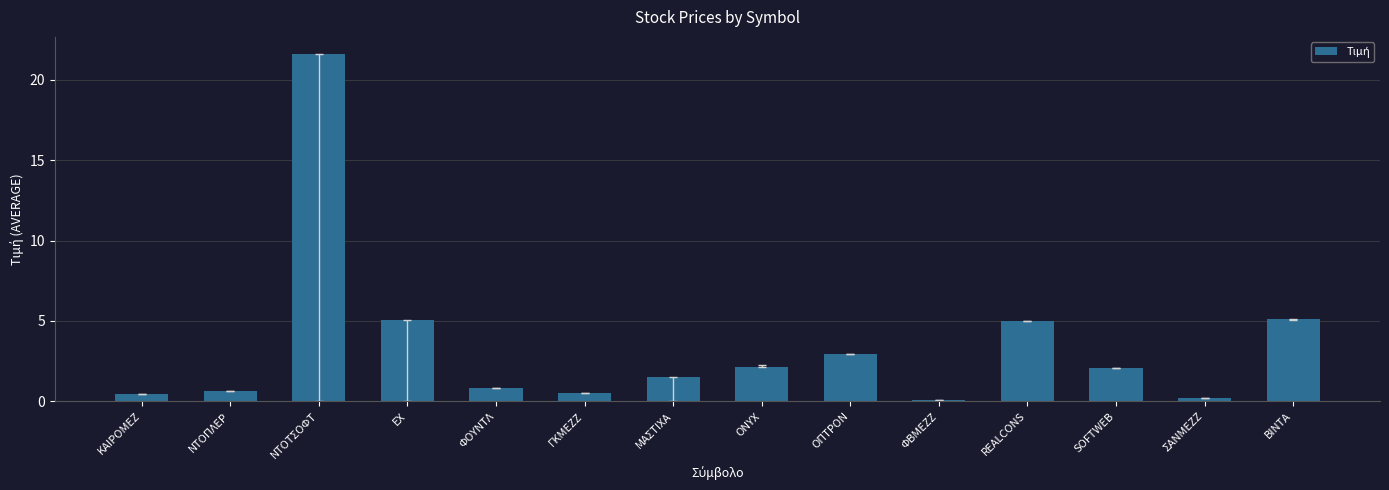

The chart shows a value of 0.5 at ΓΚΜΕΖΖ. True or false?

True